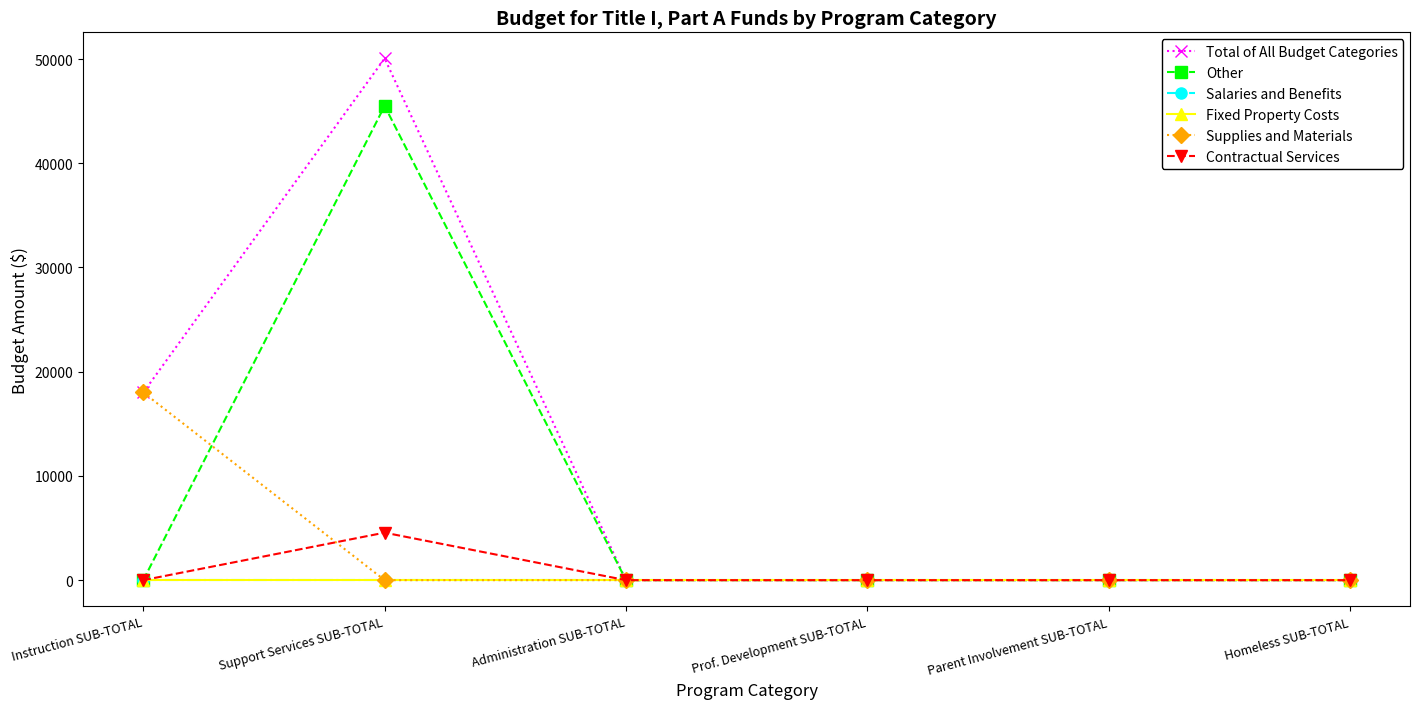

Rank the categories by Contractual Services value from highest to lowest.

Support Services SUB-TOTAL, Instruction SUB-TOTAL, Administration SUB-TOTAL, Prof. Development SUB-TOTAL, Parent Involvement SUB-TOTAL, Homeless SUB-TOTAL